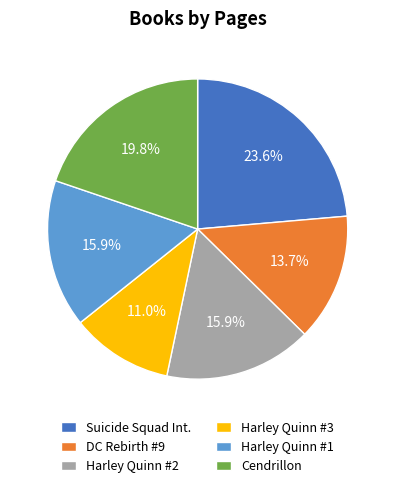

What is the ratio of the value at Harley Quinn #3 to the value at Harley Quinn #2?

0.7